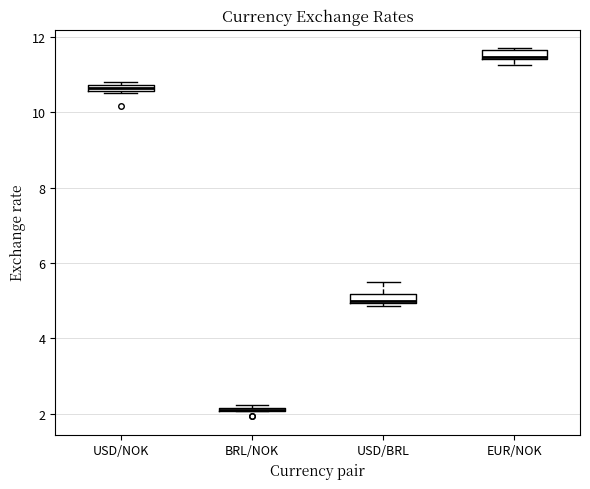

Where is the lower edge of the box for EUR/NOK on the y-axis? The values are not printed on the chart, so give them approximately, as read against the axis.

11.4